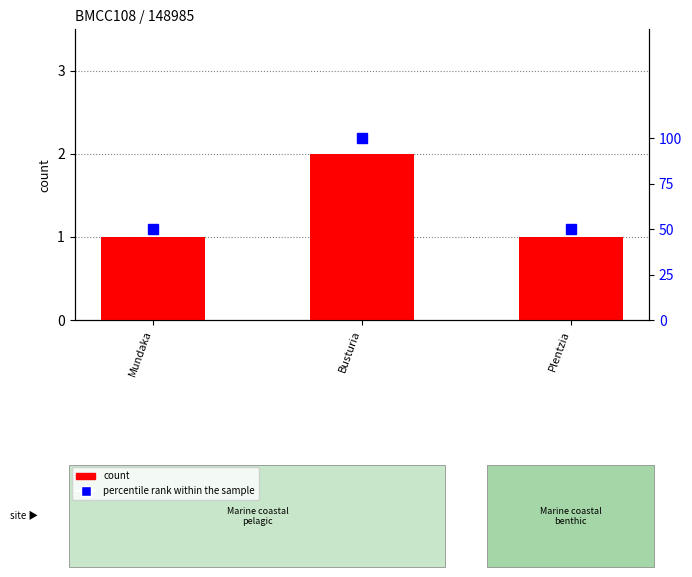

Is the value of count at Busturia greater than the value of percentile rank within the sample at Plentzia?

No